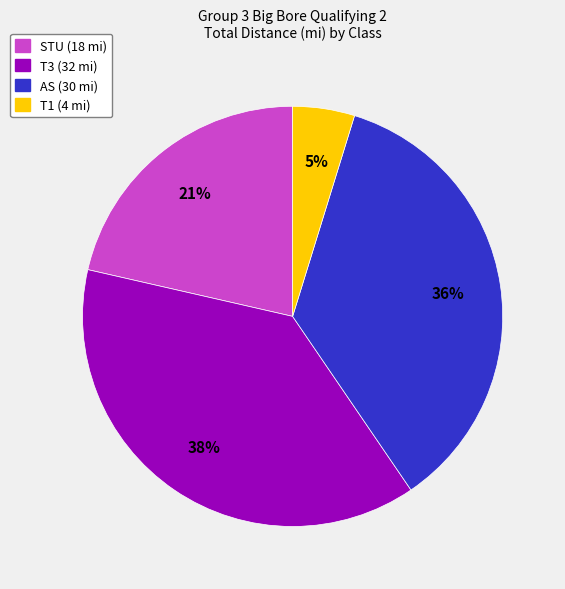

Is there any slice that represents more than half of the pie?

No